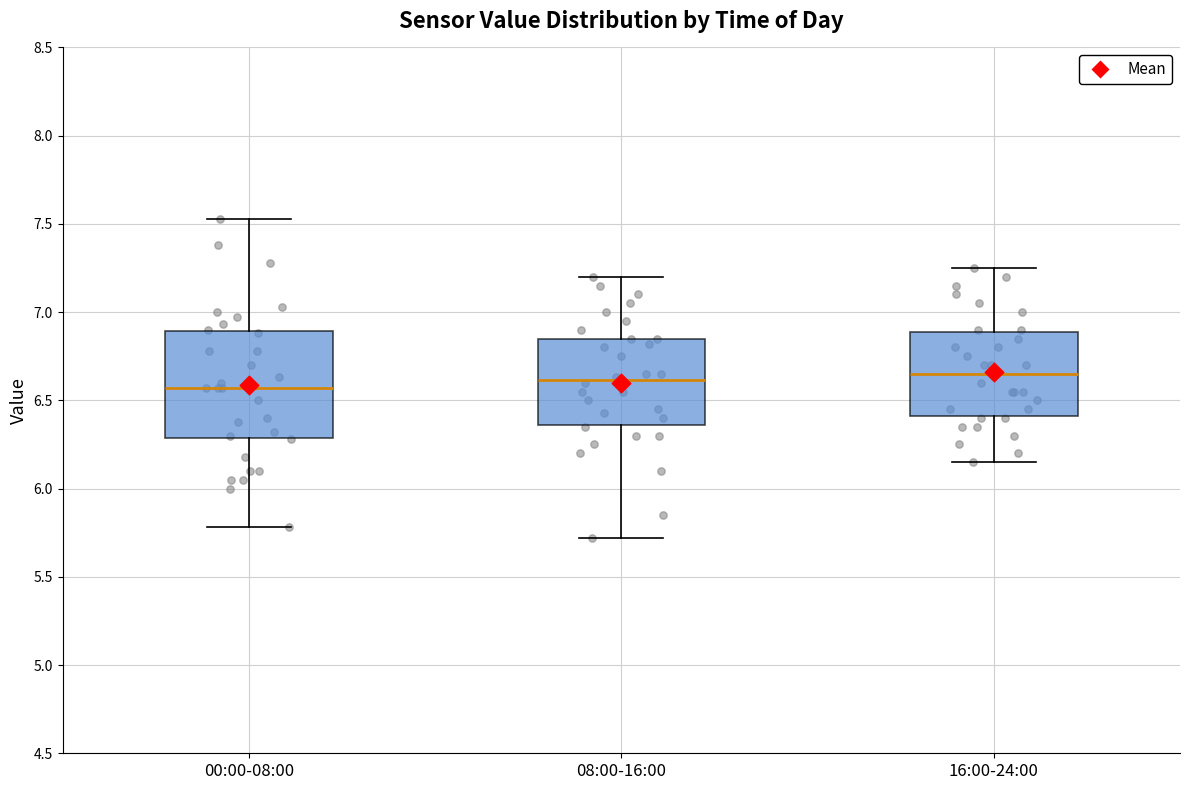

Reading left to right, read every box against the y-axis: the position of its median line, the range the box covers, and the ends of its whiskers. The values are not printed on the chart, so give them approximately, as read against the axis.

00:00-08:00: median 6.55, box 6.30 to 6.90, whiskers 5.80 to 7.55
08:00-16:00: median 6.60, box 6.35 to 6.85, whiskers 5.70 to 7.20
16:00-24:00: median 6.65, box 6.40 to 6.90, whiskers 6.15 to 7.25